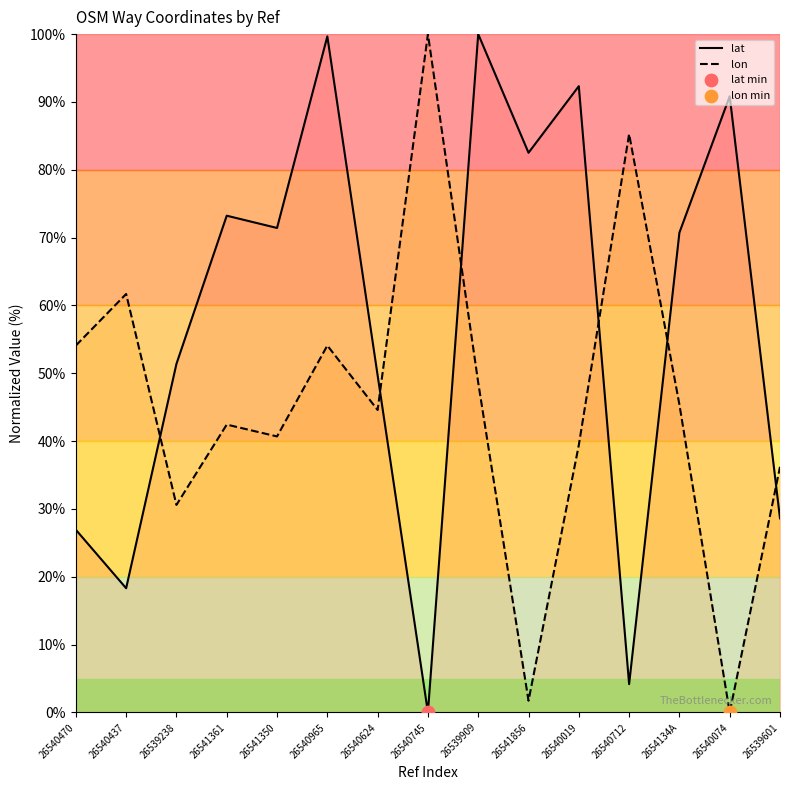

At how many categories does at least one series exceed 48?

14